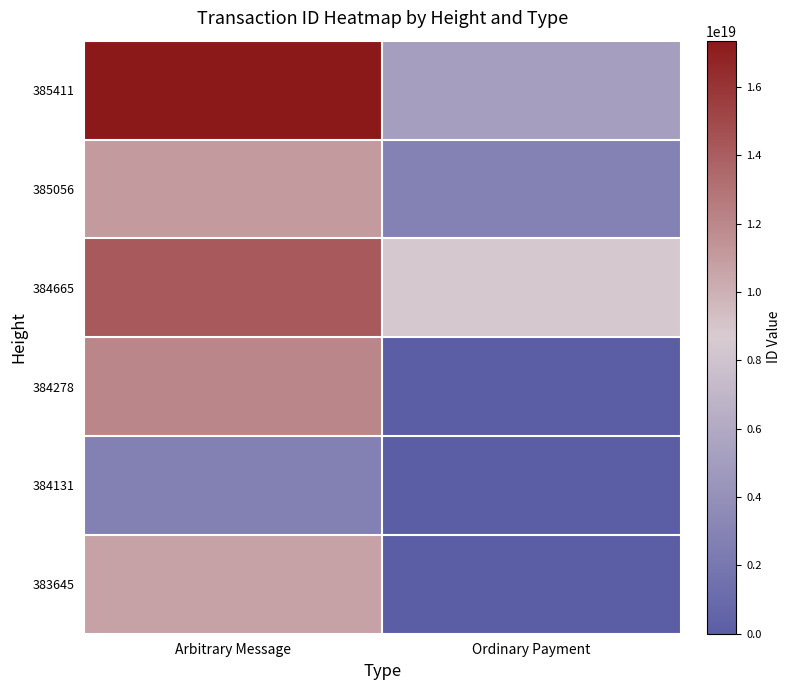

Rank the series at Arbitrary Message from highest to lowest value.

385411, 384665, 384278, 385056, 383645, 384131